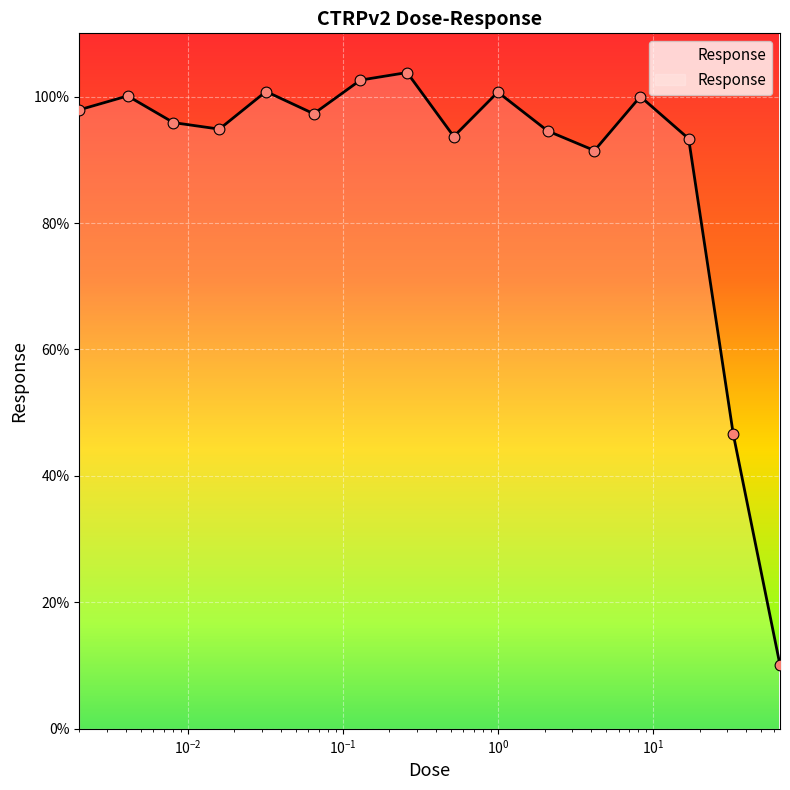

What is the greatest value displayed?

103.8